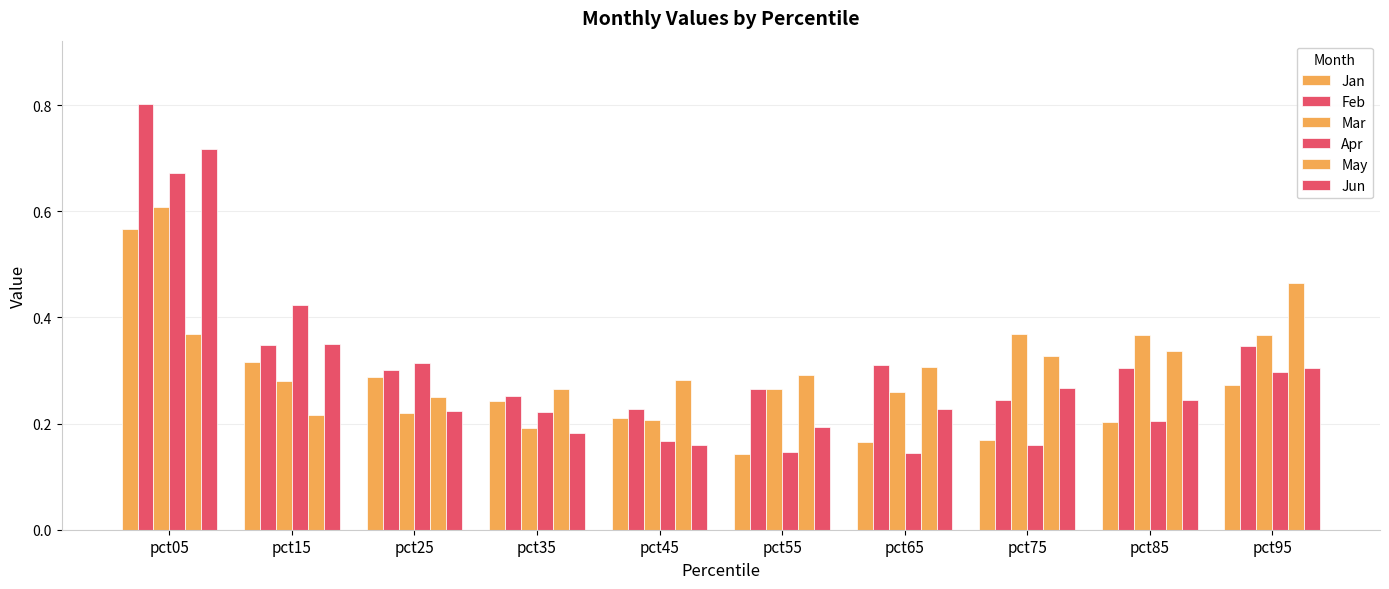

At which label does May reach its minimum?

pct15